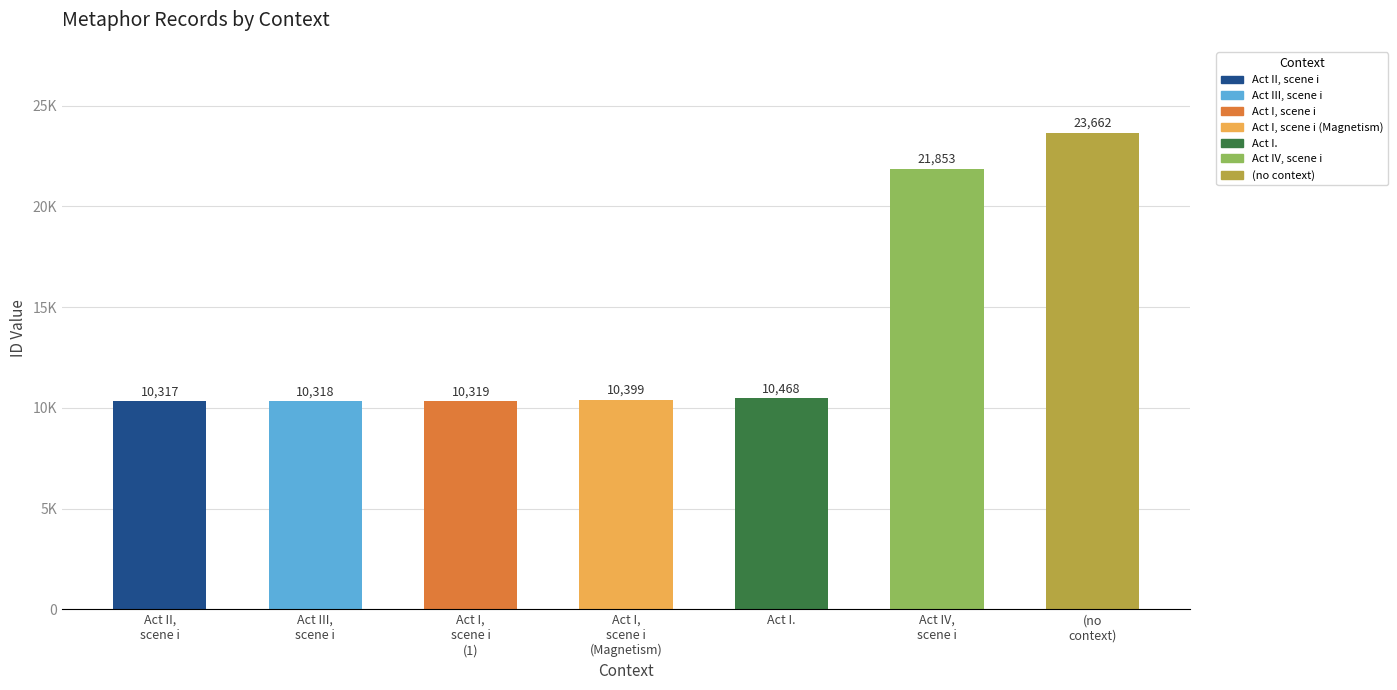

What is the ratio of the value at Act I,
scene i
(Magnetism) to the value at Act I.?

1.0